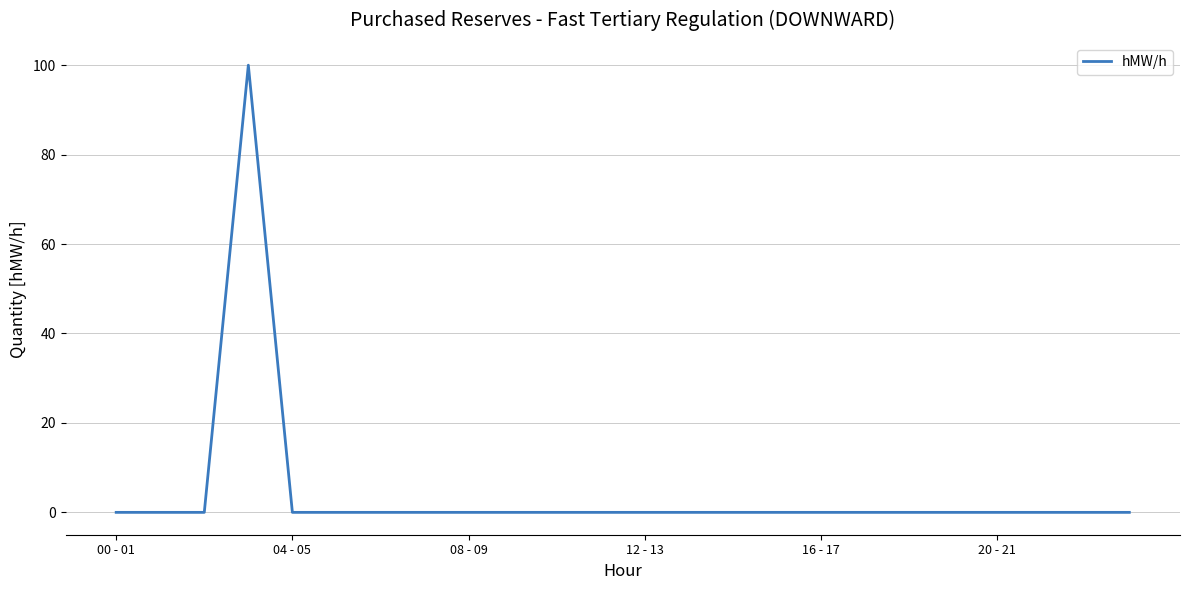

How many lines are shown in the chart?

1